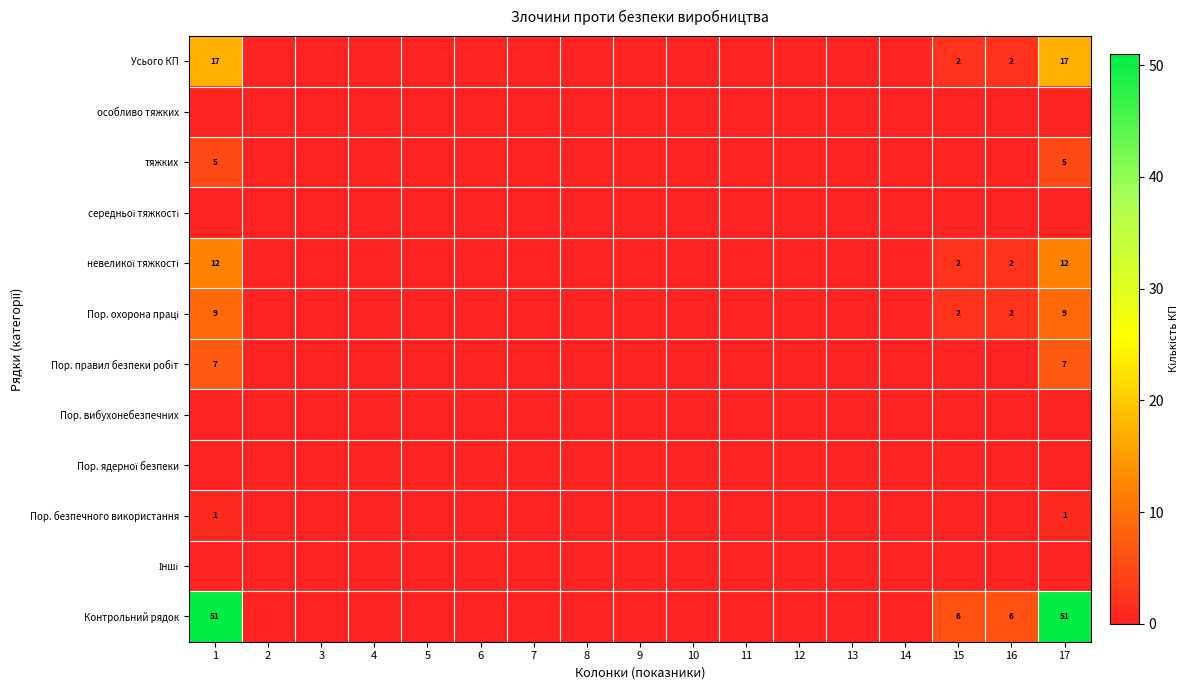

At which category is the sum across all series the highest?

1